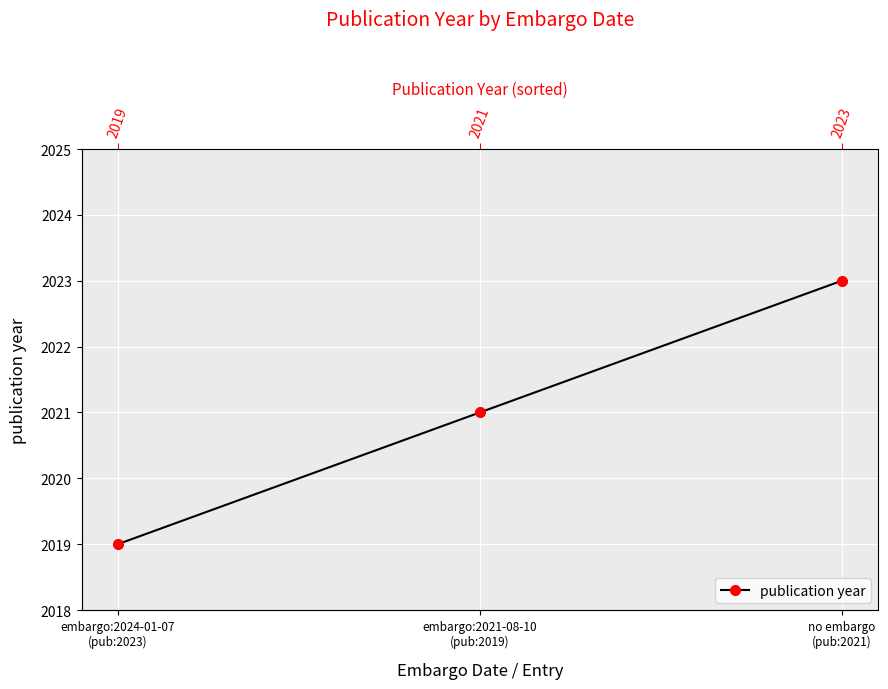

Which has a higher value, embargo:2024-01-07
(pub:2023) or no embargo
(pub:2021)?

no embargo
(pub:2021)